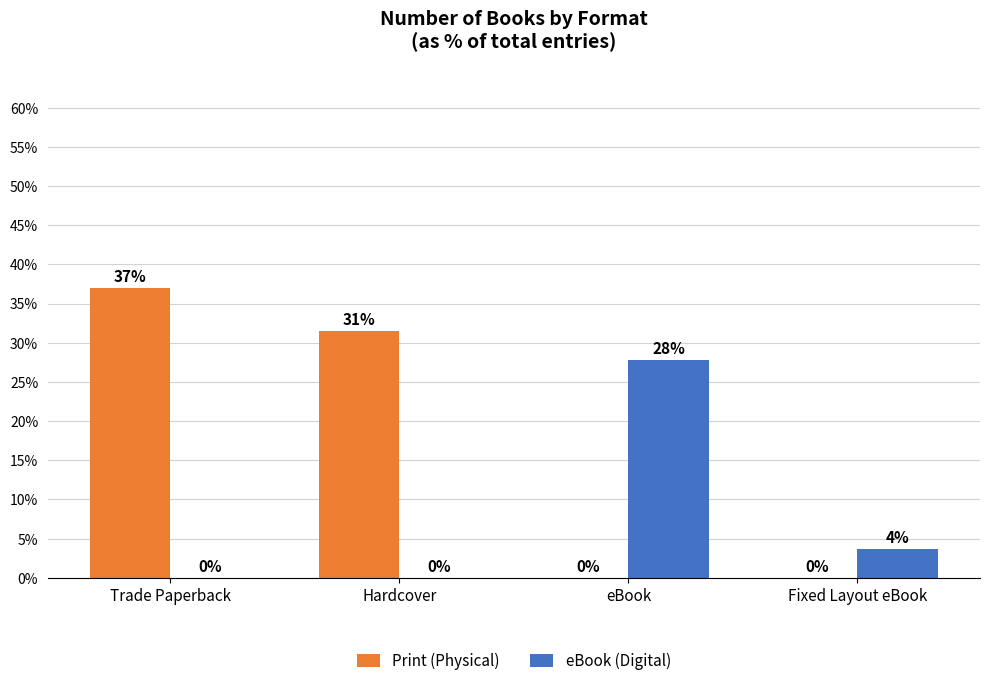

The value of eBook (Digital) at Hardcover is -8.8. True or false?

False